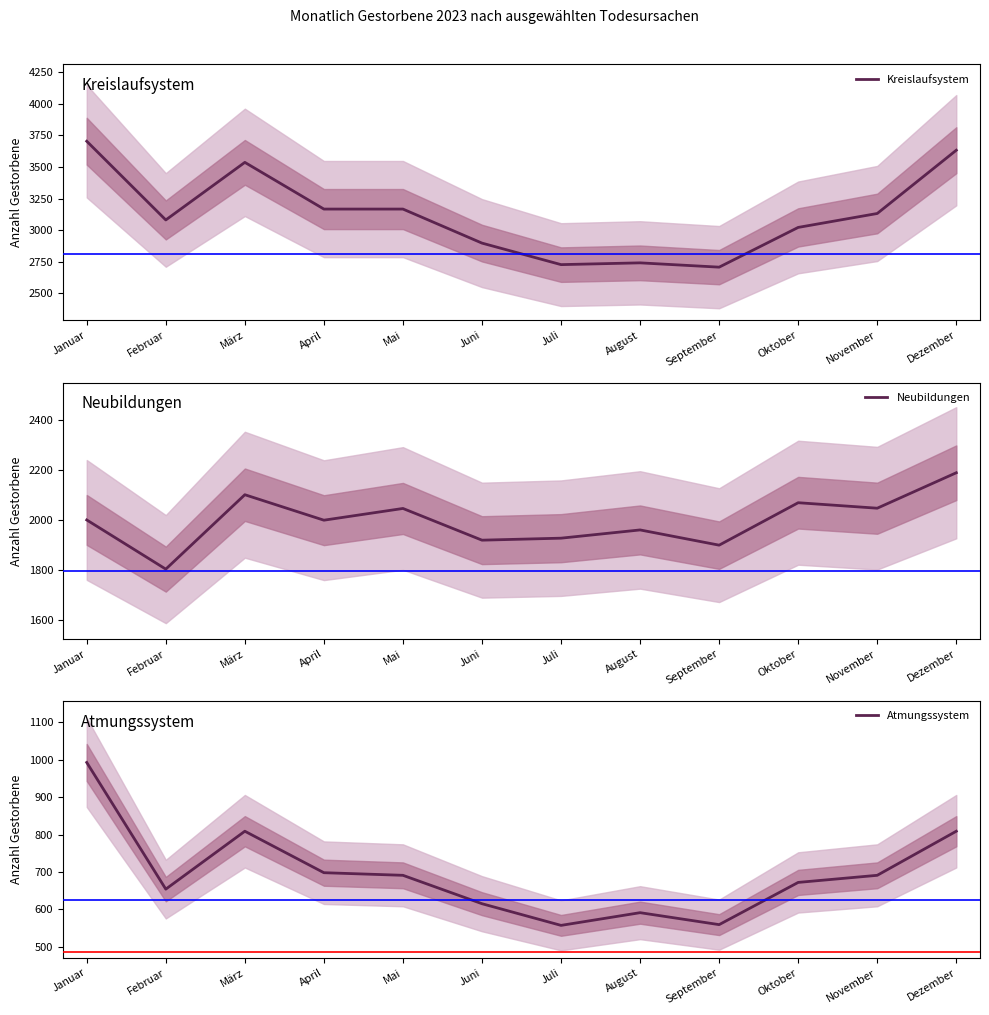

What is the difference between the second highest and minimum values in the Atmungssystem series?

252